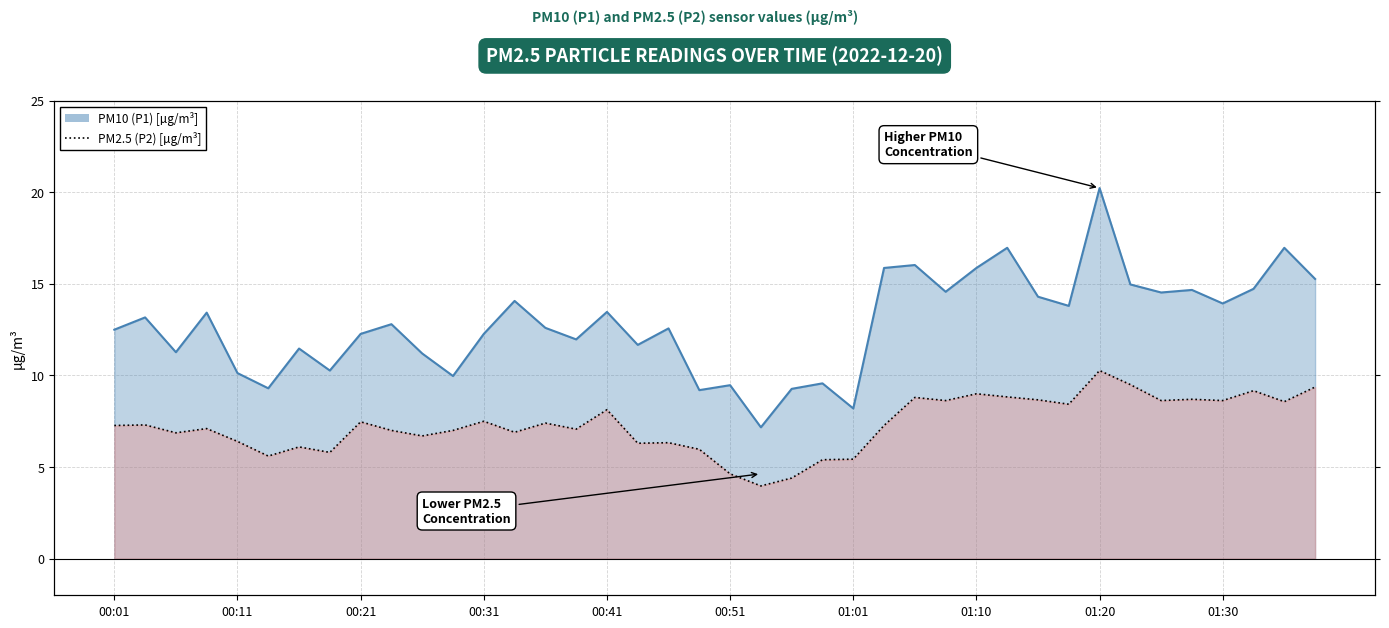

Rank the series by their average value, from highest to lowest.

PM10 (P1) [µg/m³], PM2.5 (P2) [µg/m³]